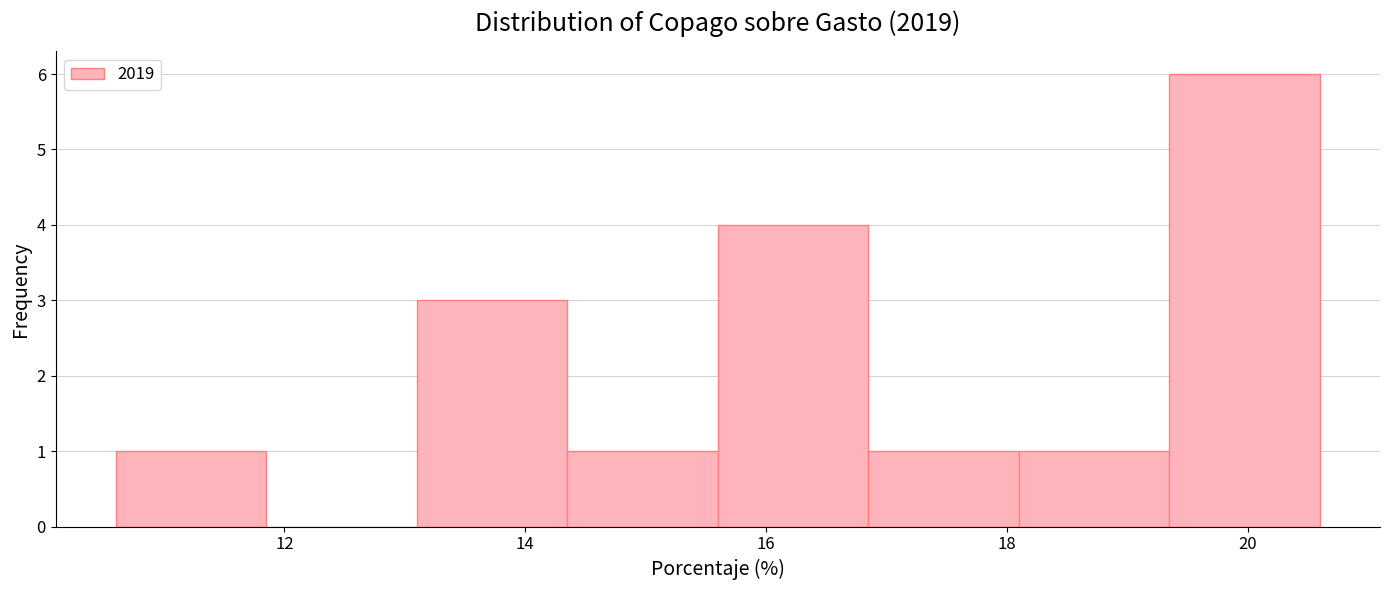

Reading left to right, list every bar in this chart as the range it spans on the x-axis followed by its height. Neither the bar edges nor the heights are printed on the chart, so give them approximately, as read against the axes.

10.60 to 11.85: 1
11.85 to 13.10: 0
13.10 to 14.35: 3
14.35 to 15.60: 1
15.60 to 16.85: 4
16.85 to 18.10: 1
18.10 to 19.35: 1
19.35 to 20.60: 6